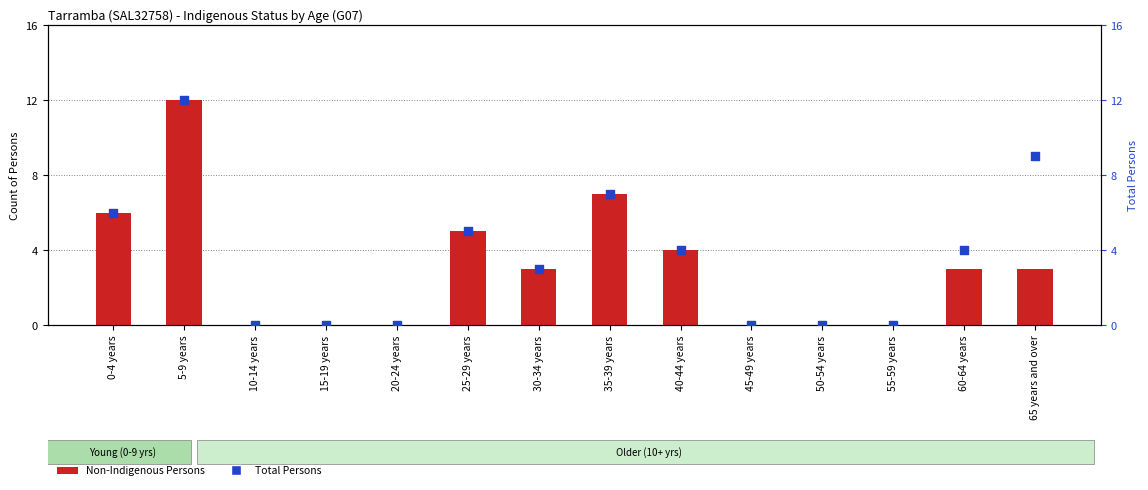

Which series has the largest total across all categories?

Total Persons